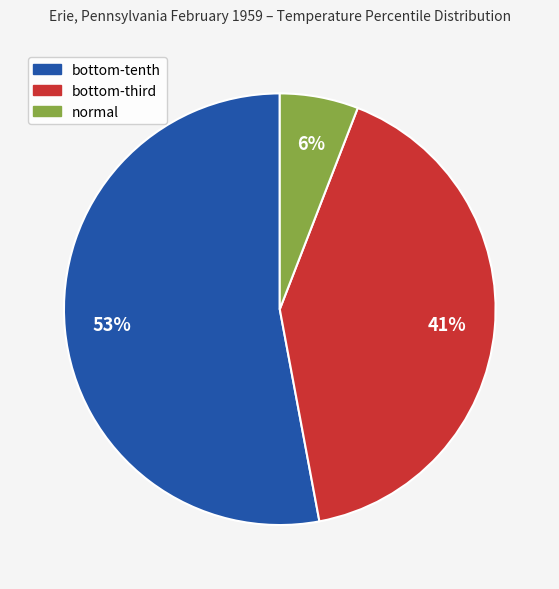

How many segments does this pie chart have?

3